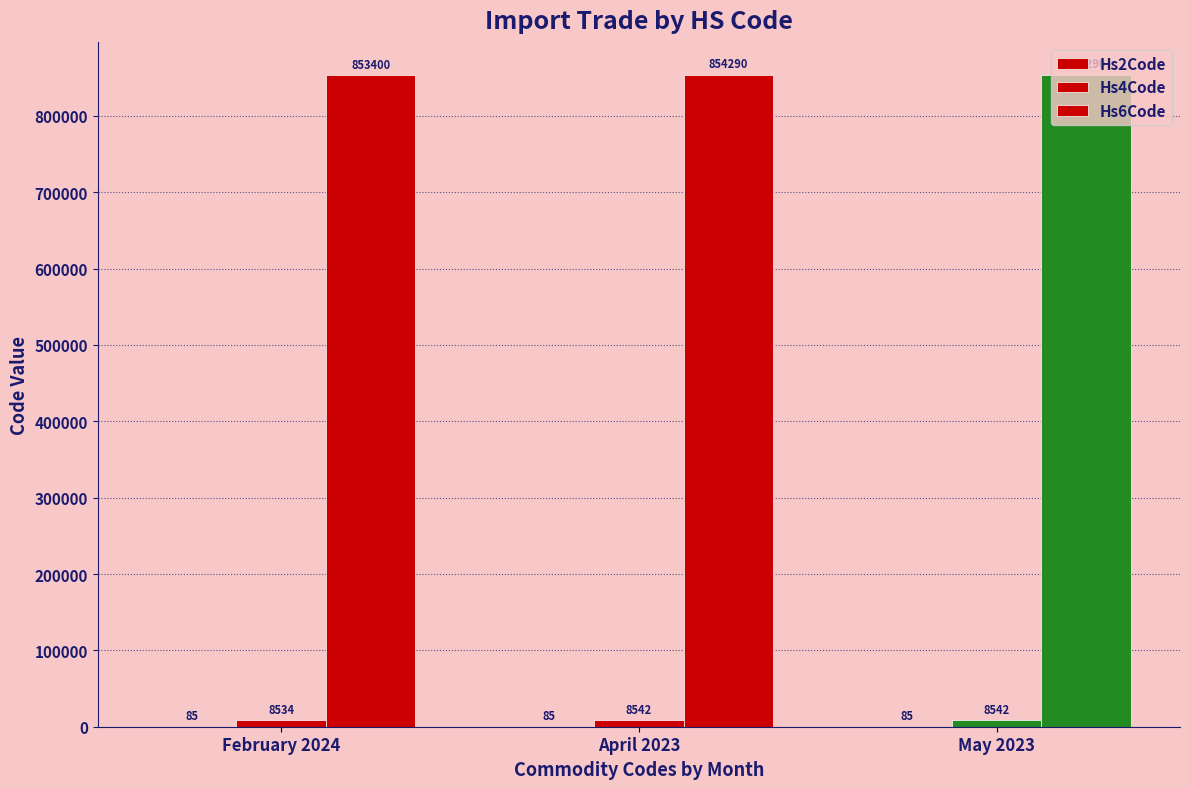

Are the bars horizontal?

No